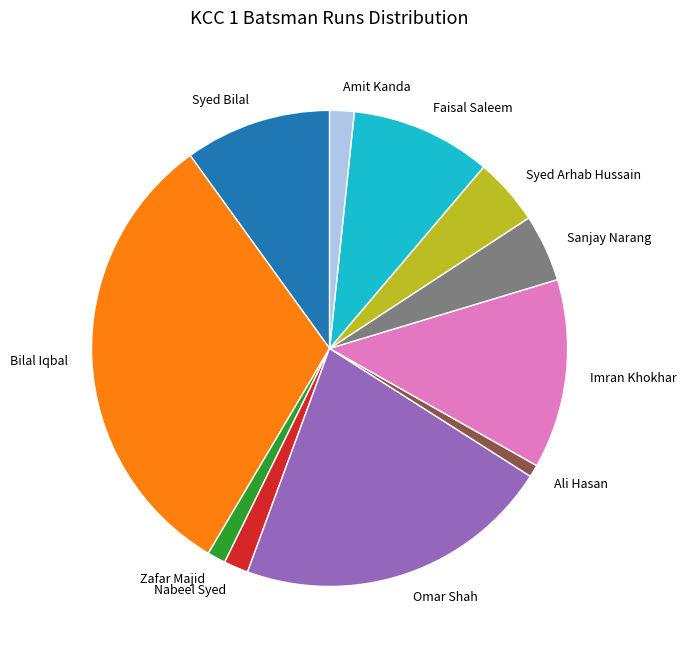

Between Imran Khokhar and Nabeel Syed, which is larger?

Imran Khokhar